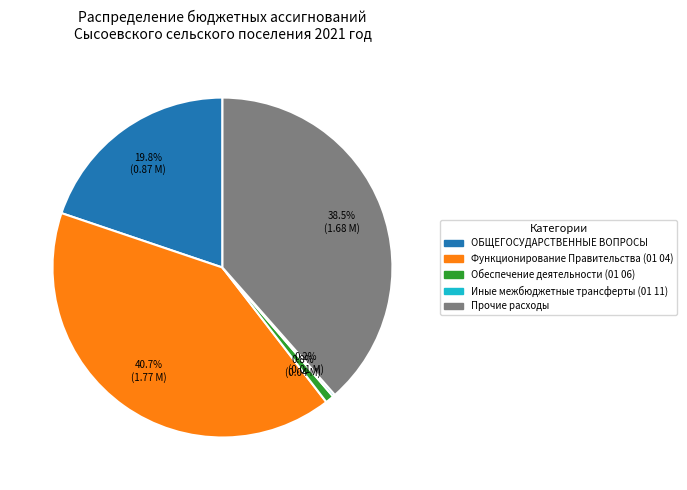

Does Прочие расходы account for over 50% of the chart?

No